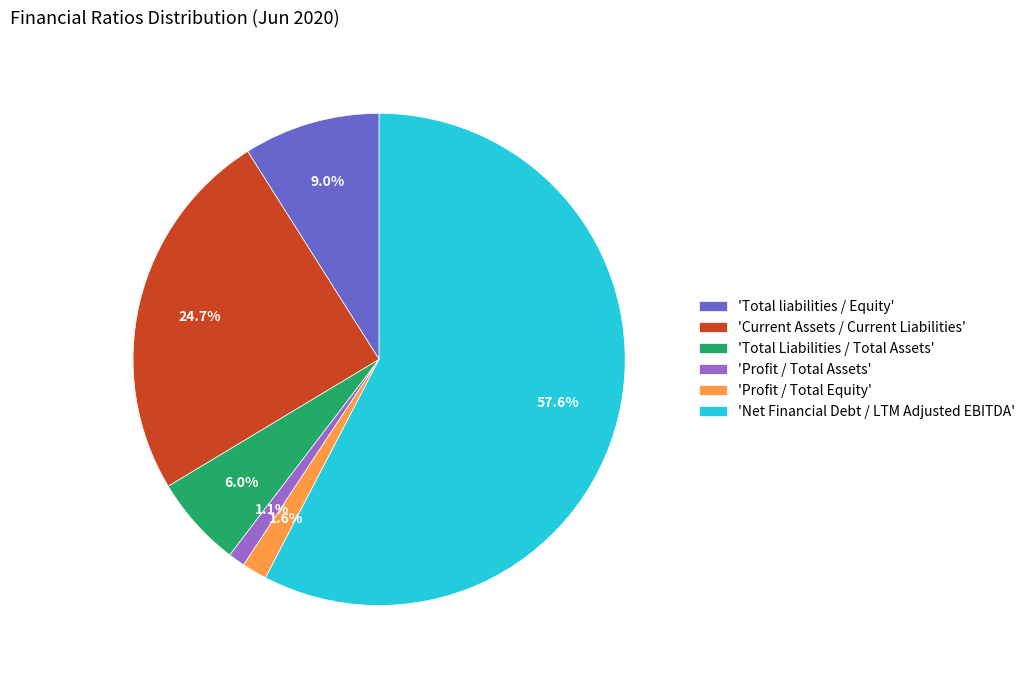

Which slice is the largest?

'Net Financial Debt / LTM Adjusted EBITDA'